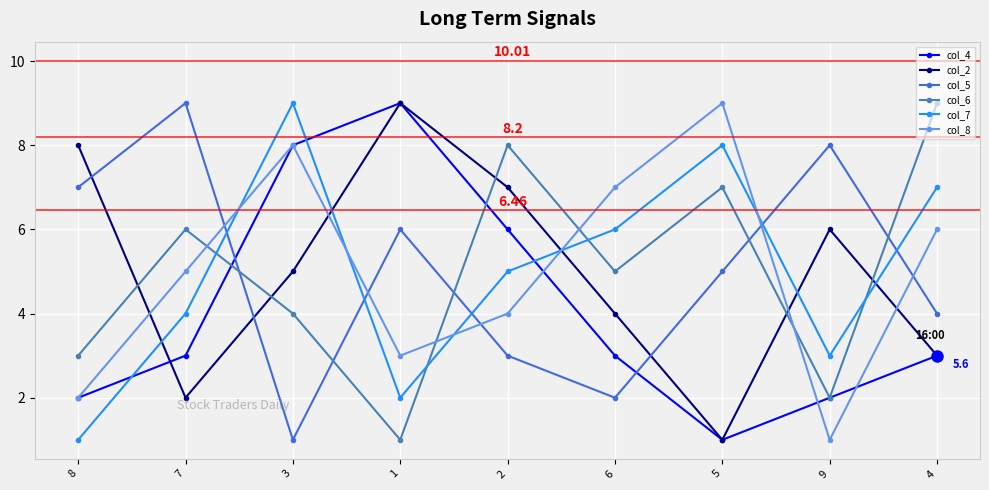

Between which two adjacent categories do col_6 and col_2 first intersect?

8 and 7